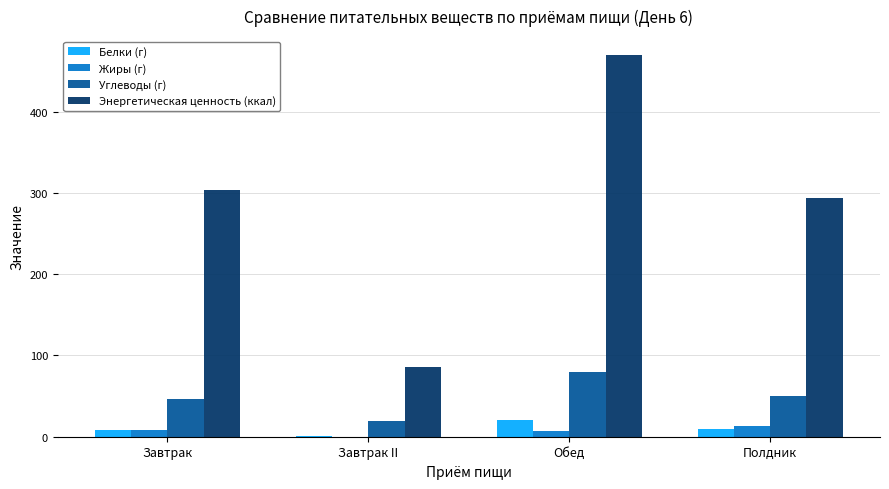

At which label does Углеводы (г) first exceed 49?

Обед